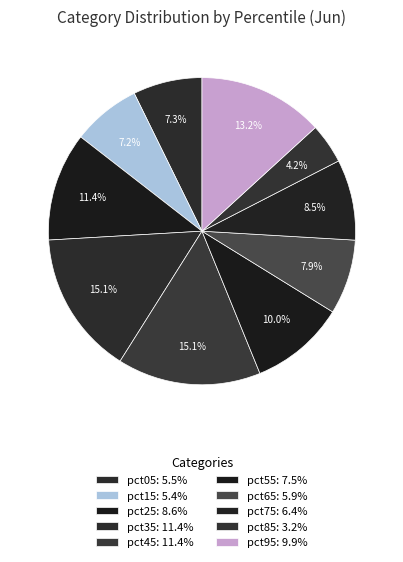

To the nearest percent, what percentage of the pie is pct95?

13%